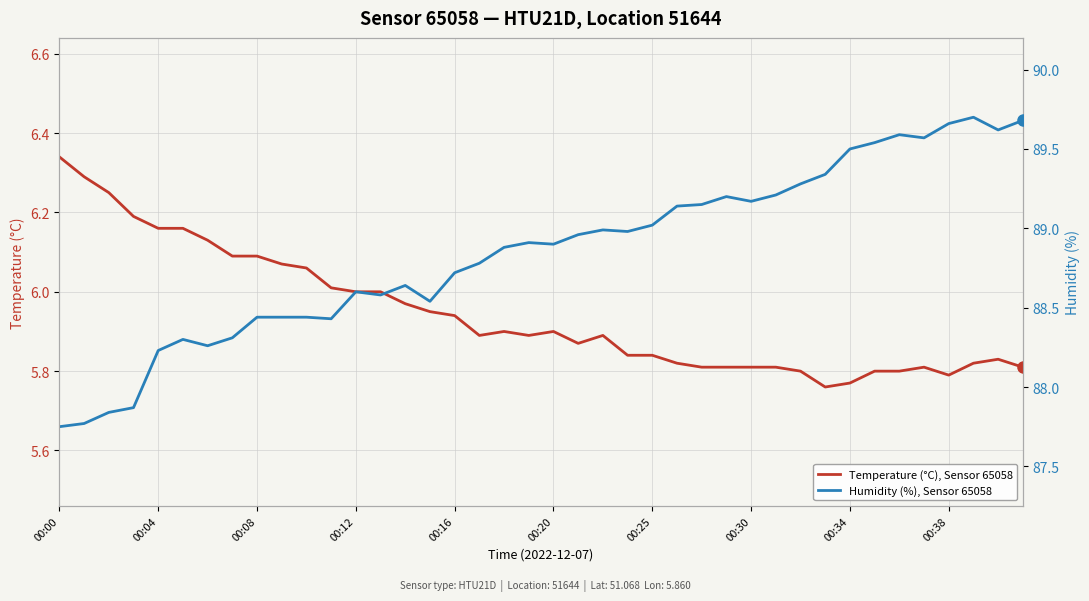

What is the total value across all series at 31?

95.1